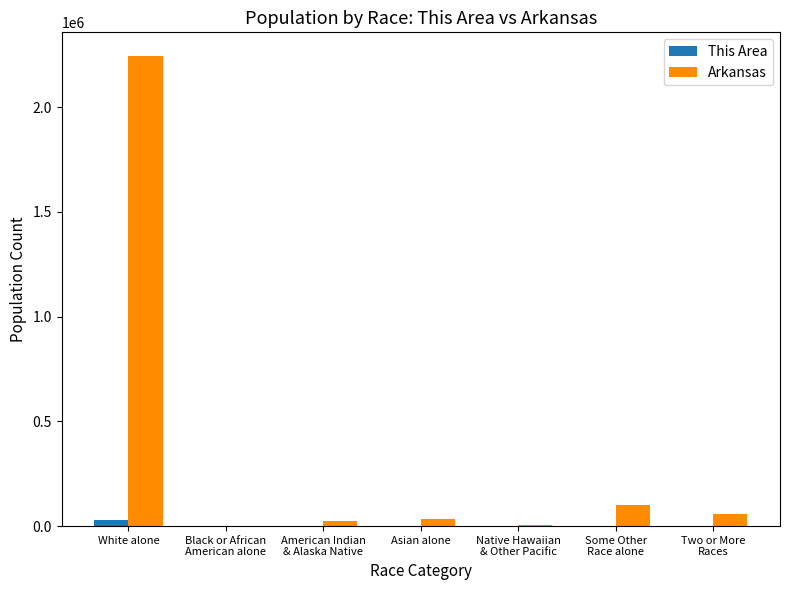

At which category does the chart reach its peak across all series?

White alone